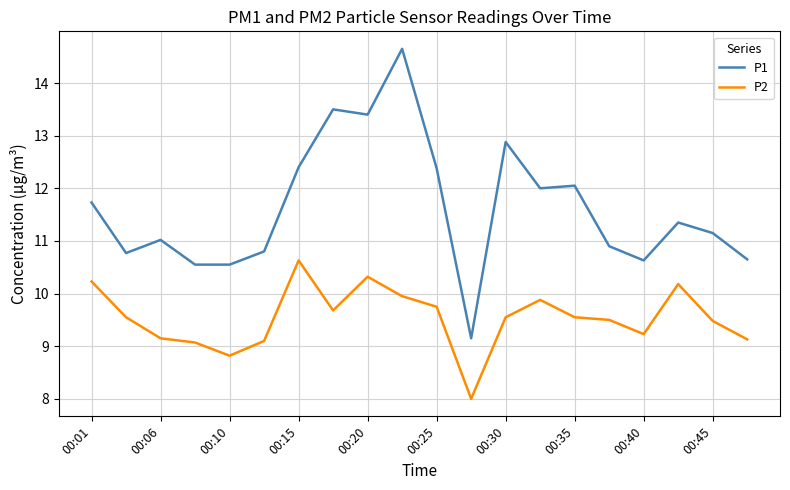

What is the minimum value for P1?

9.2